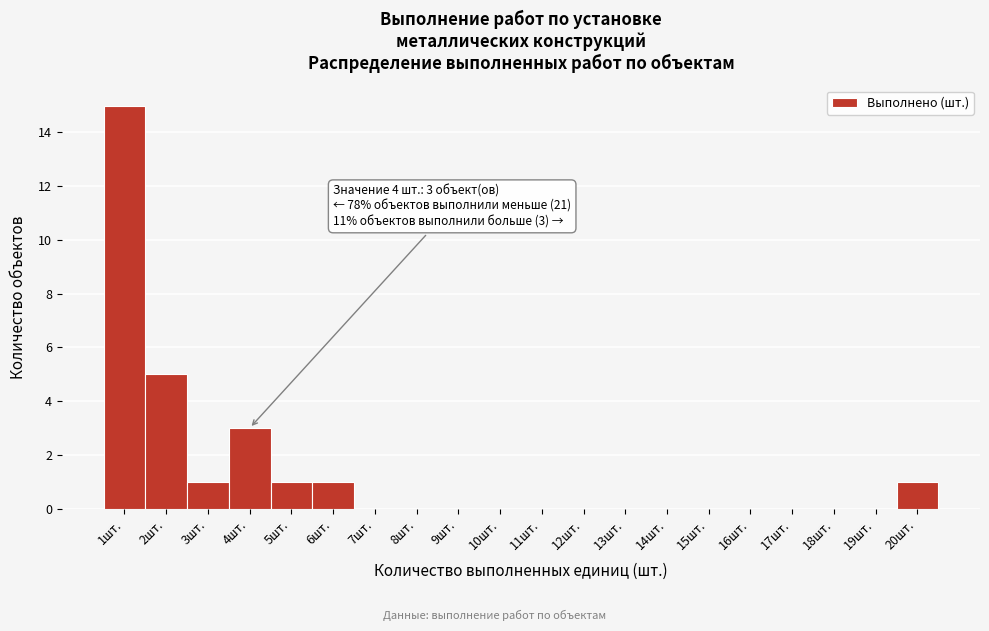

Which range on the x-axis has the tallest bar?

0.5 to 1.5